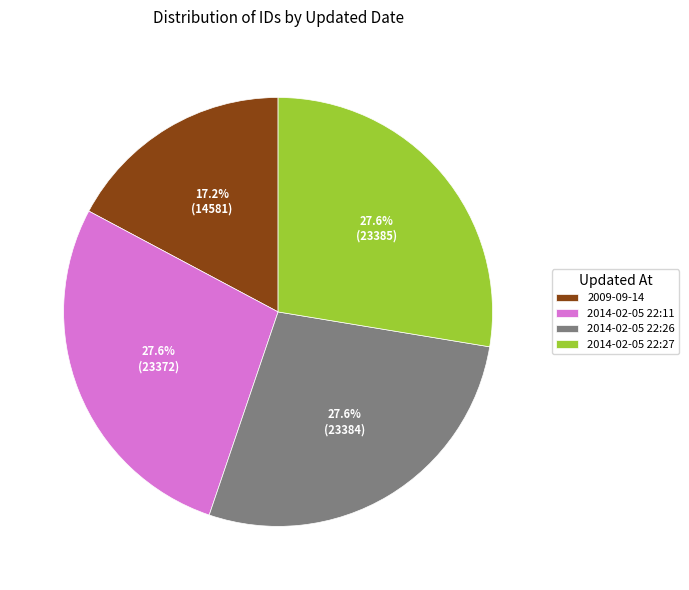

To the nearest percent, what percentage of the pie is 2014-02-05 22:11?

28%